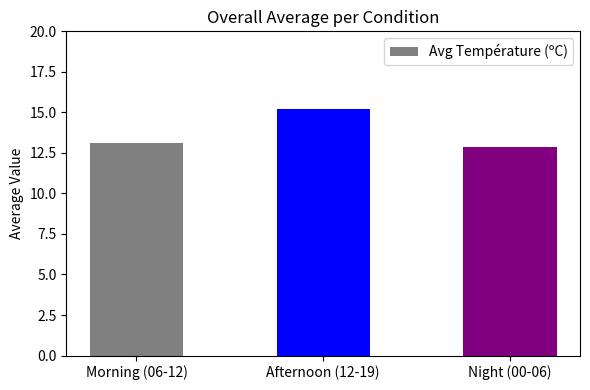

Where does the data first go above 13?

Morning (06-12)